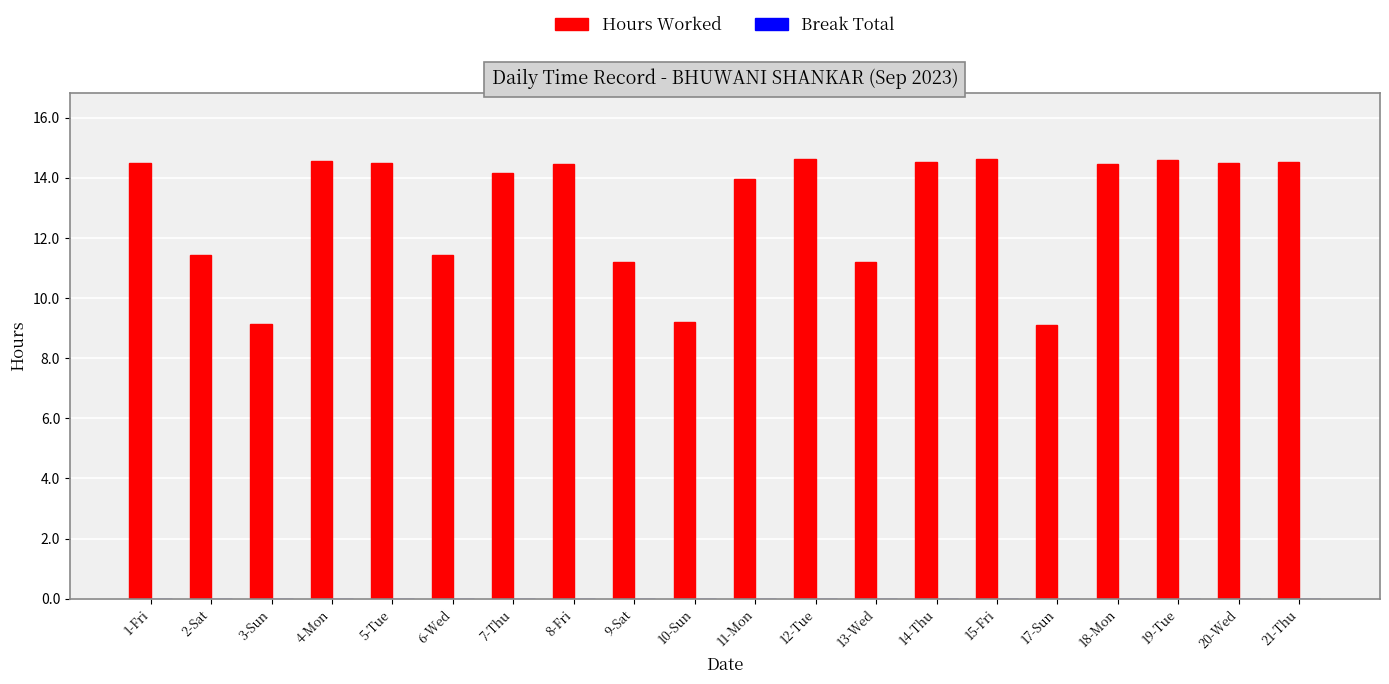

What is the change in value from 9-Sat to 10-Sun?

-2.0